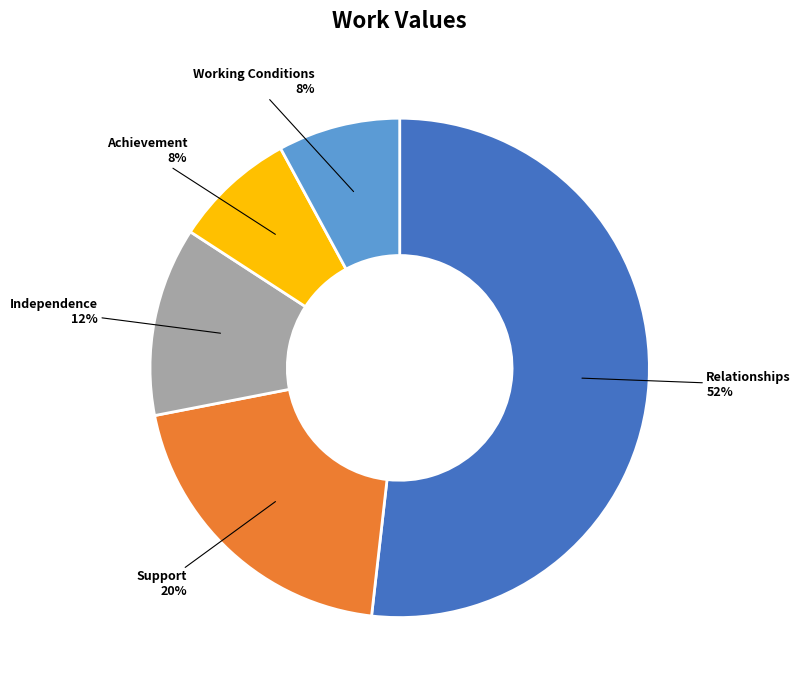

Is there a majority slice in this chart?

Yes